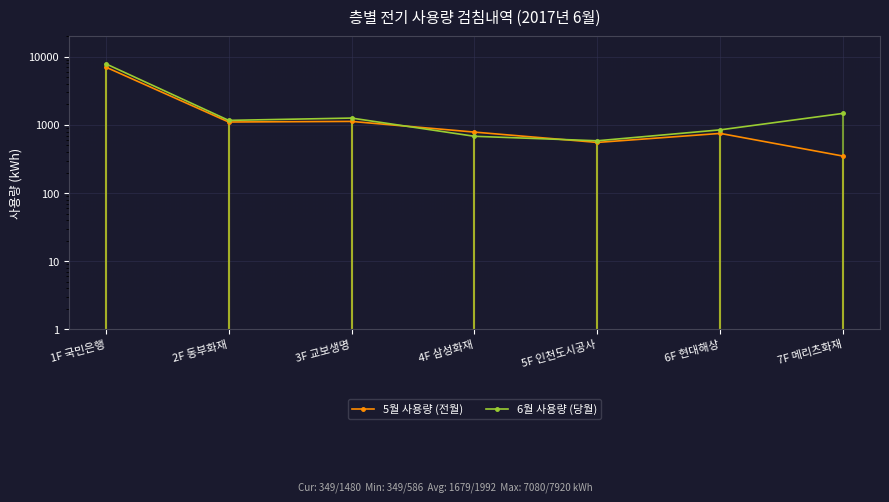

Which category has the highest value in the 6월 사용량 (당월) series?

1F 국민은행